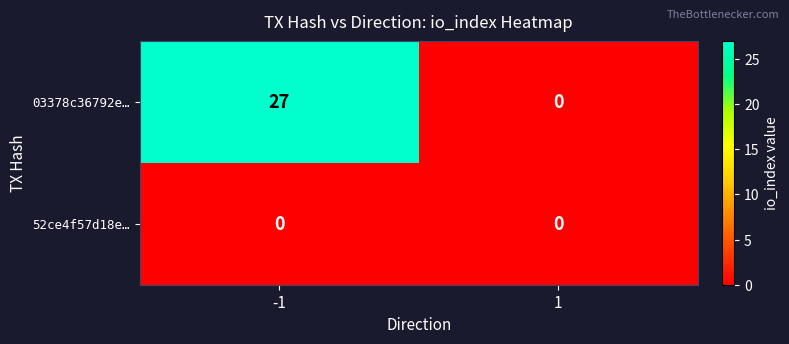

At -1, list the series in order from largest to smallest.

03378c36792e…, 52ce4f57d18e…